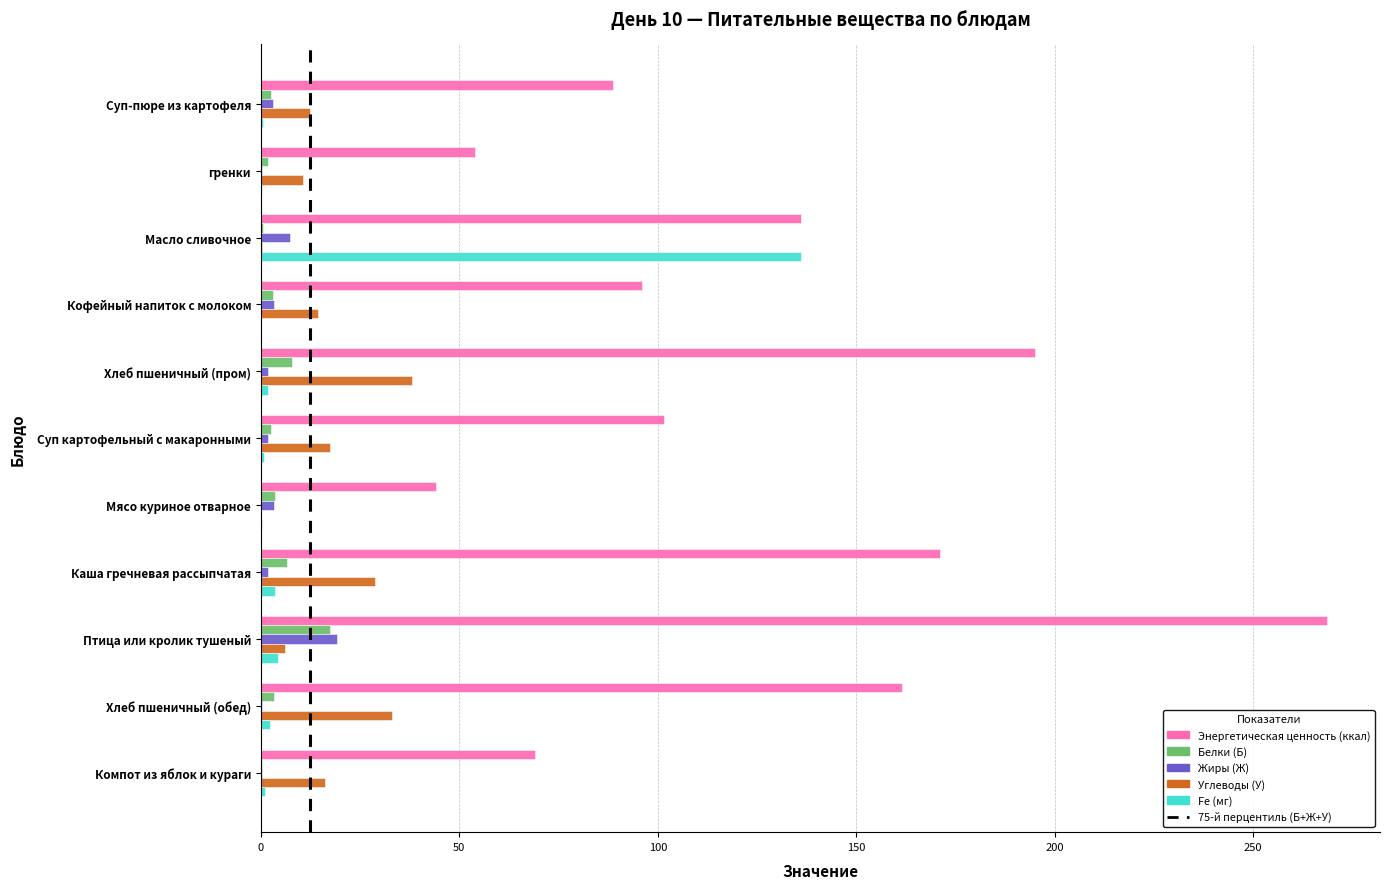

What is the sum of all Белки (Б) values?

49.6